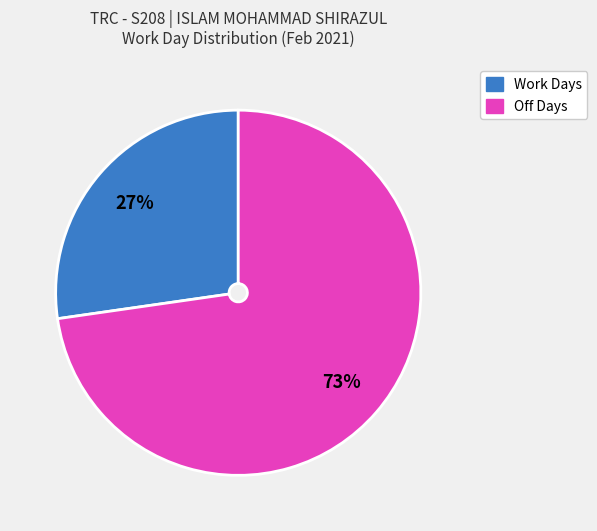

Does any single category account for the majority?

Yes